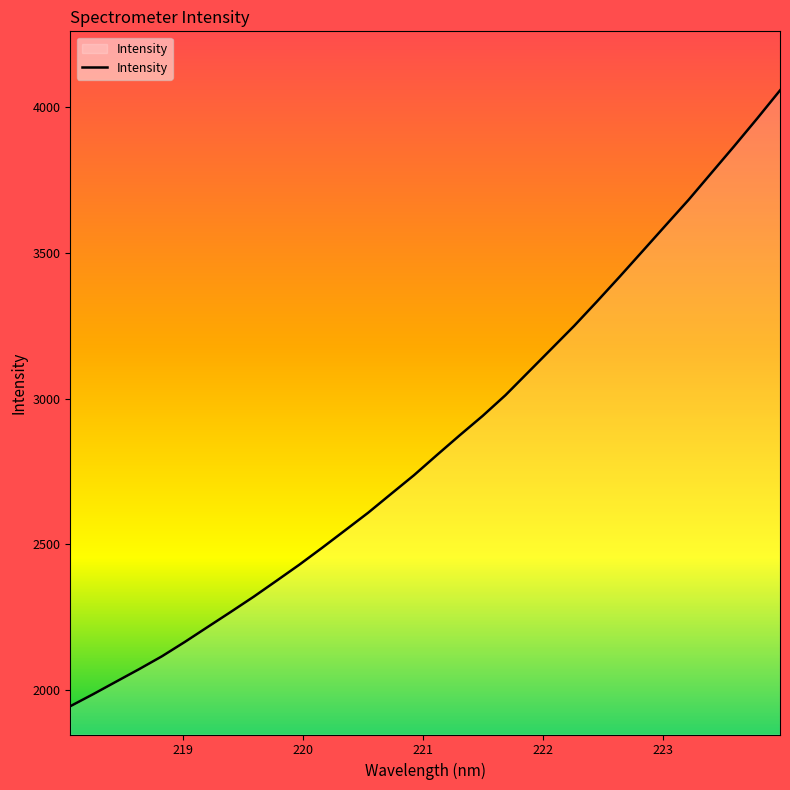

What is the difference between the maximum and minimum values?

2115.6